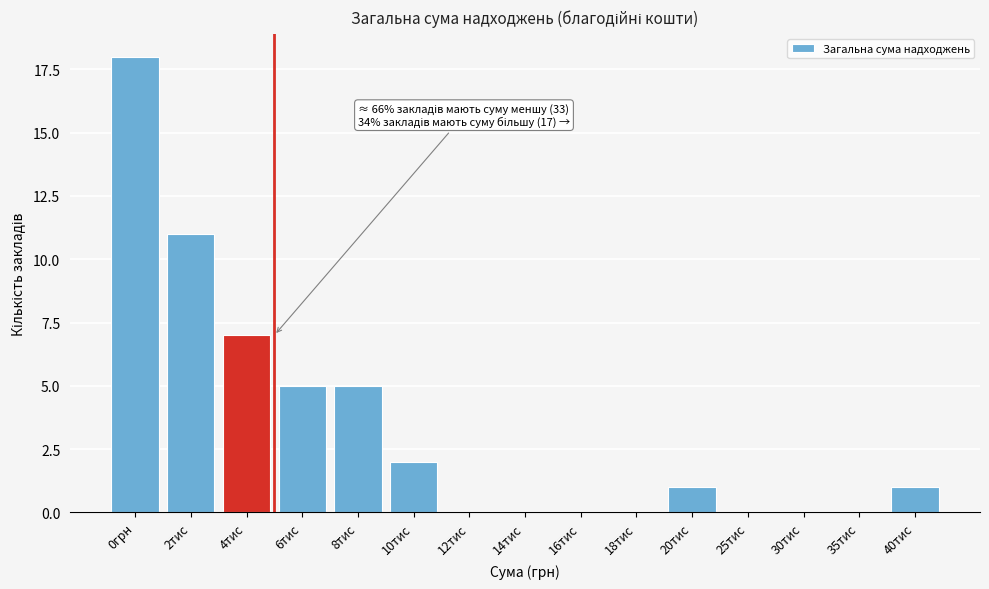

Reading left to right, extract all data points from this chart.

0грн=18	2тис=11	4тис=7	6тис=5	8тис=5	10тис=2	12тис=0	14тис=0	16тис=0	18тис=0	20тис=1	25тис=0	30тис=0	35тис=0	40тис=1